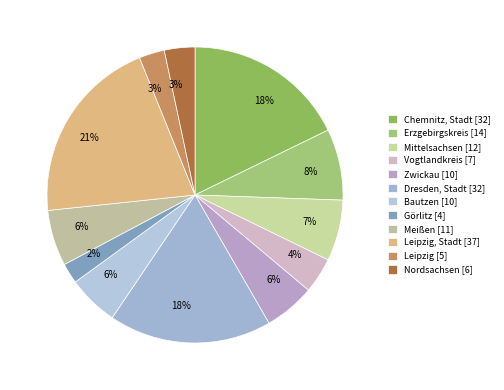

Which category has the smallest portion of the pie?

Görlitz [4]